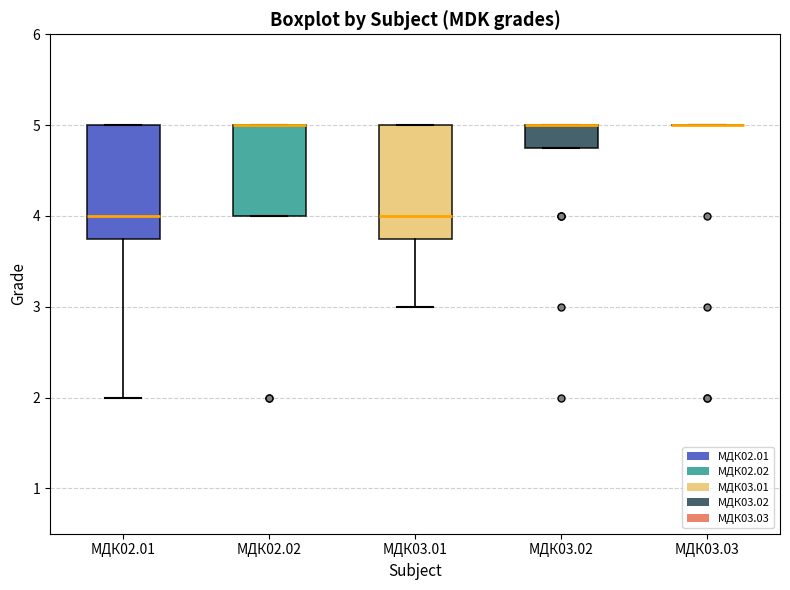

Reading left to right, transcribe this box plot: for each box, give where its median line is, the range the box spans, and where its two whiskers end, as read against the y-axis. The values are not printed on the chart, so give them approximately, as read against the axis.

МДК02.01: median 4.0, box 3.8 to 5.0, whiskers 2.0 to 5.0
МДК02.02: median 5.0 (drawn on the box's upper edge), box 4.0 to 5.0, whiskers 4.0 to 5.0
МДК03.01: median 4.0, box 3.8 to 5.0, whiskers 3.0 to 5.0
МДК03.02: median 5.0 (drawn on the box's upper edge), box 4.8 to 5.0, whiskers 4.8 to 5.0
МДК03.03: box collapsed to a line at 5.0, whiskers 5.0 to 5.0